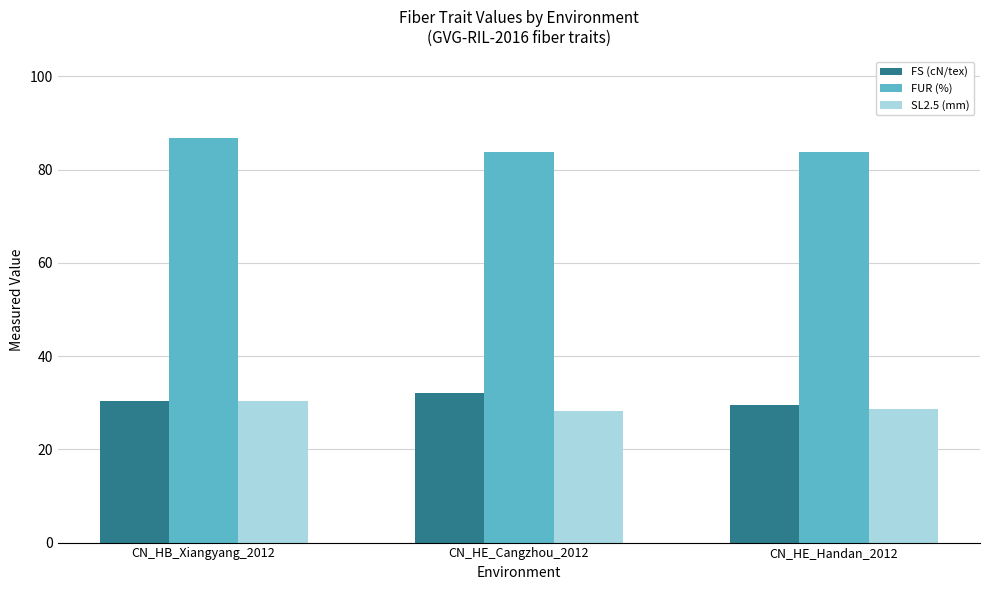

What are all the series names shown in the legend?

FS (cN/tex), FUR (%), SL2.5 (mm)